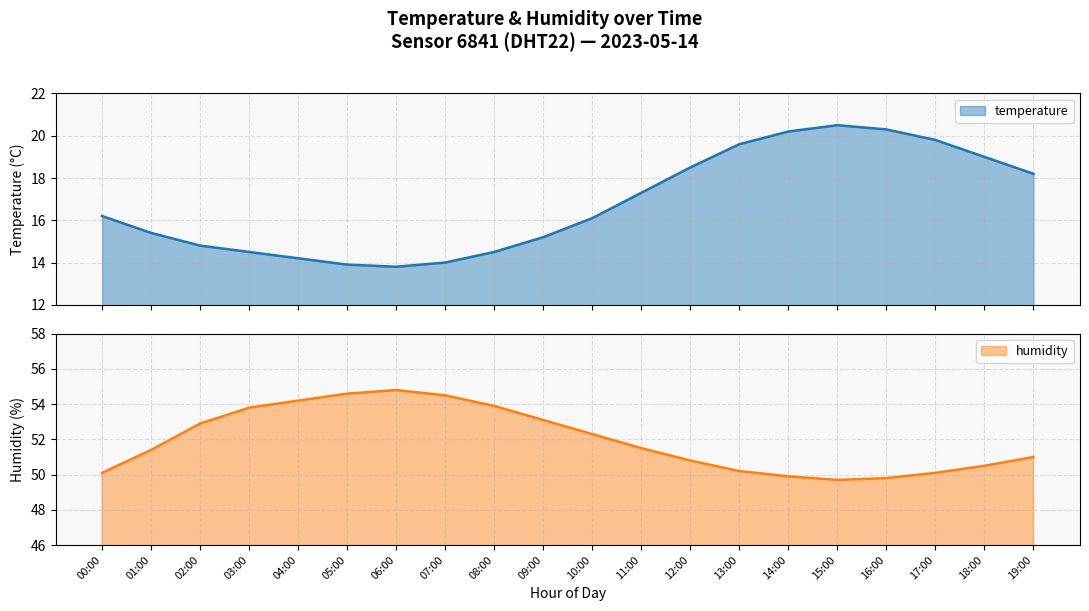

In temperature, how many points are higher than both neighbors (excluding endpoints)?

1